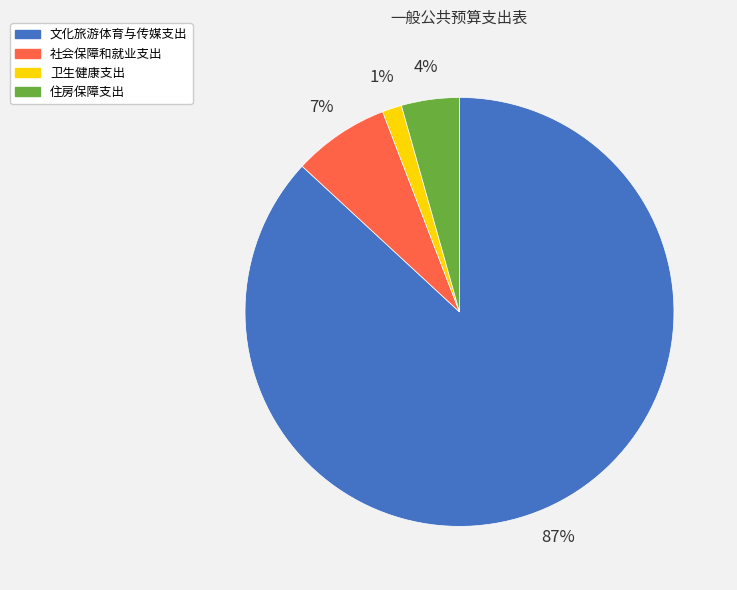

Is it true that 文化旅游体育与传媒支出 is 87% of the pie?

True